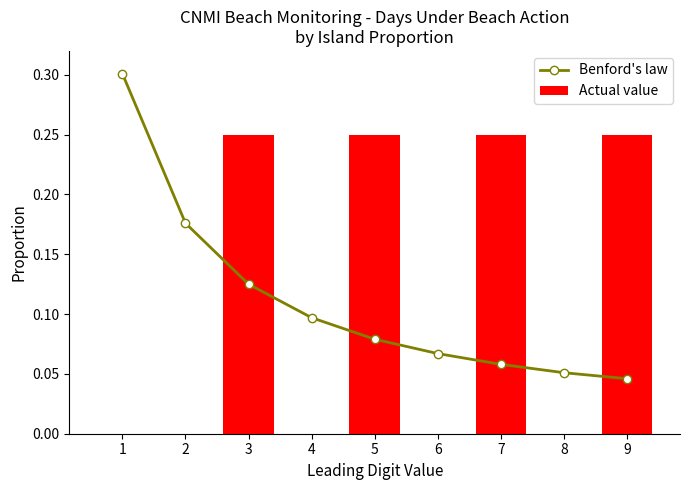

Which series changed the most between 7 and 9?

Benford's law